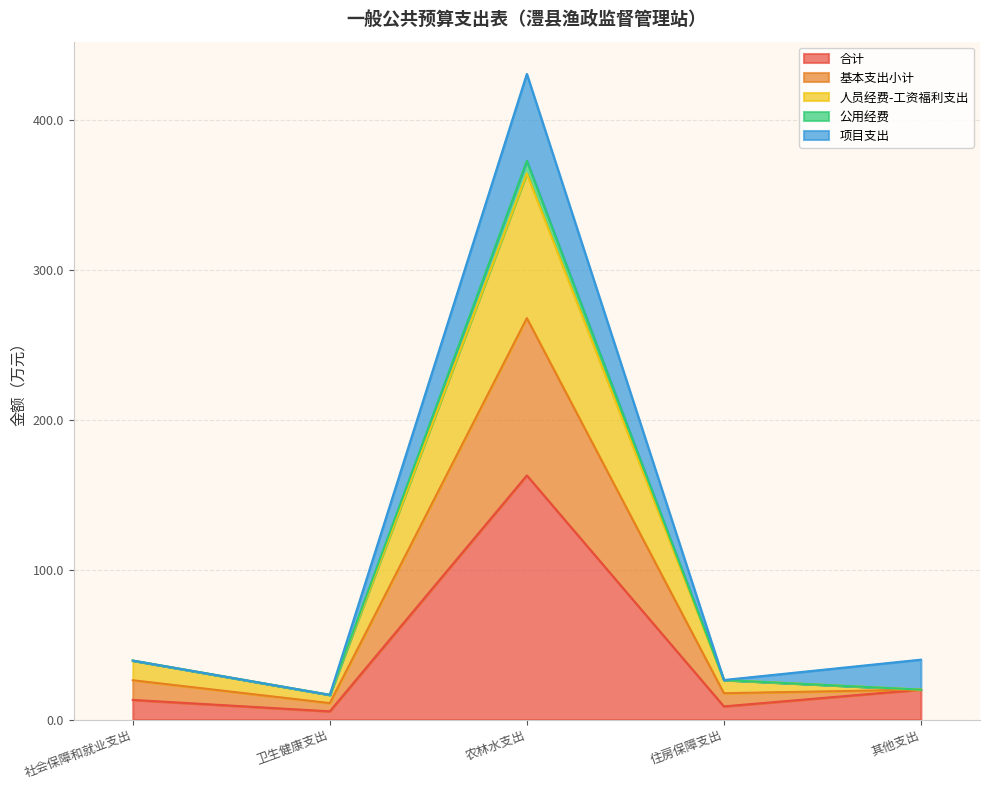

At which category is the sum across all series the highest?

农林水支出